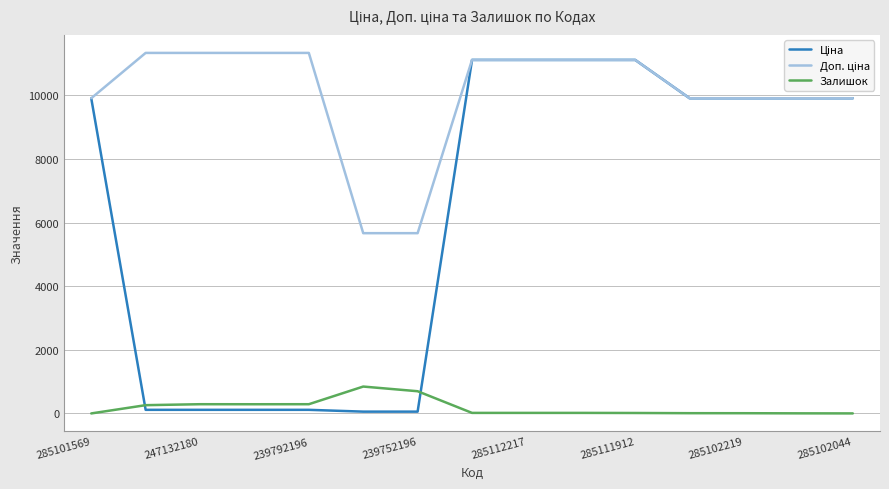

What is the maximum value shown in the chart?

11334.0